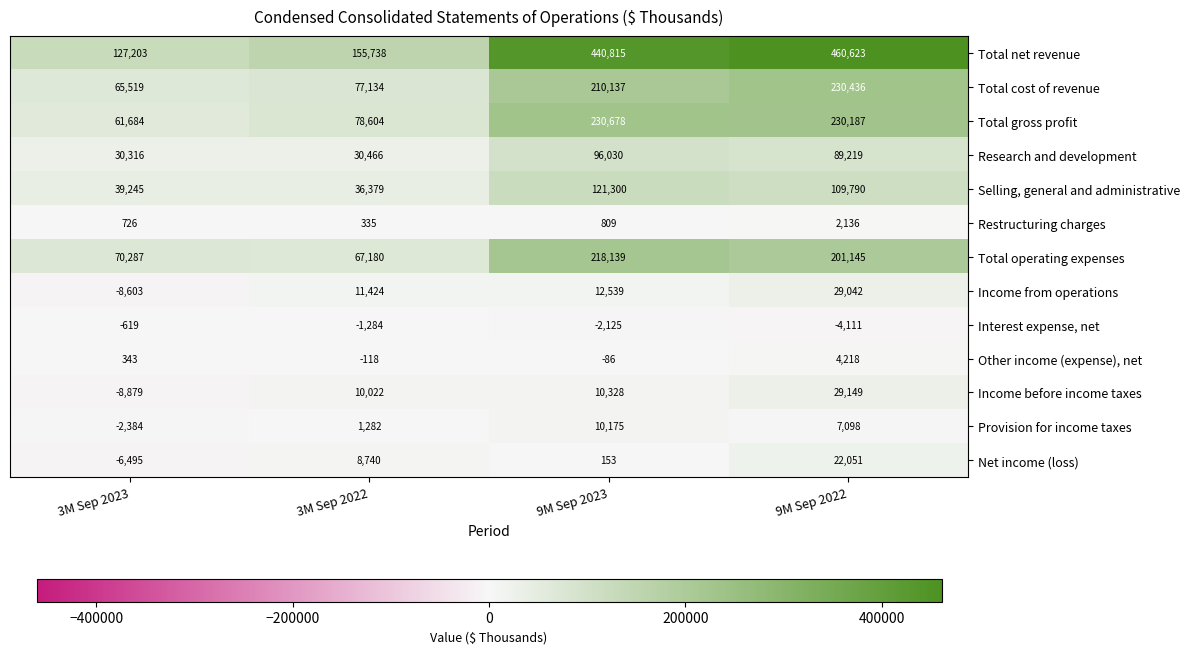

The Research and development series shows 17868 at 3M Sep 2022. True or false?

False